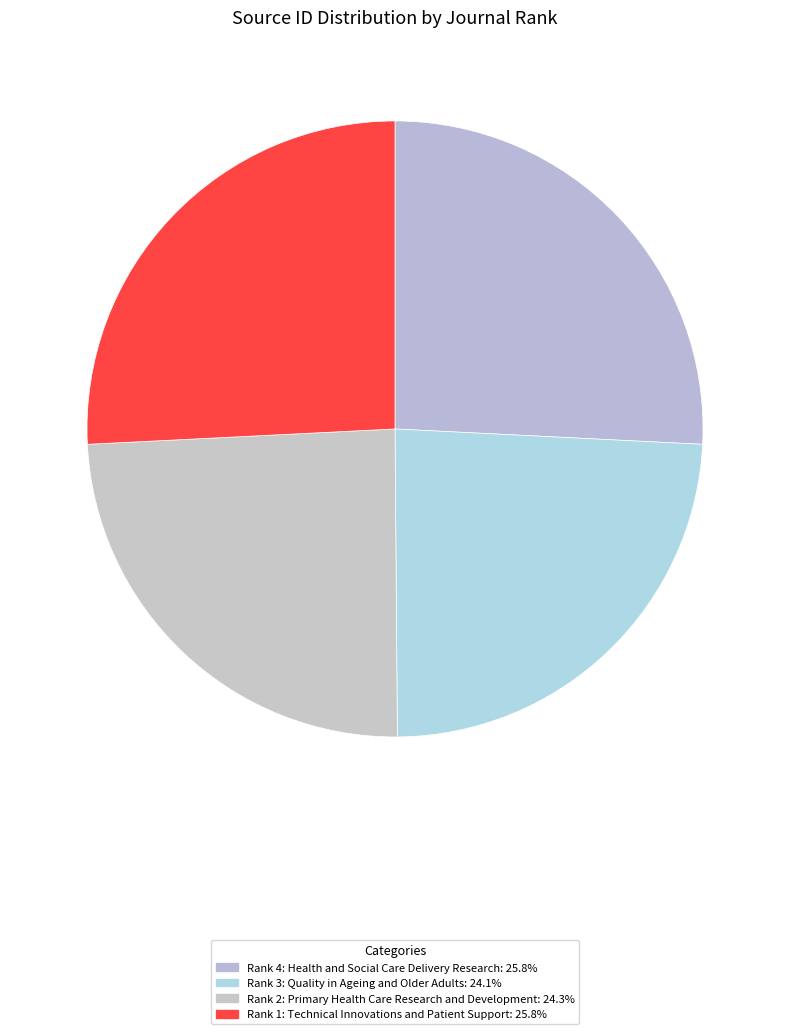

Count the number of slices in the pie.

4